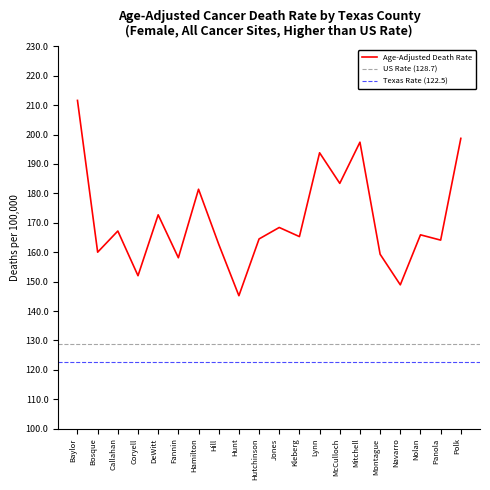

What is the value of the 9th point from the left?

145.2